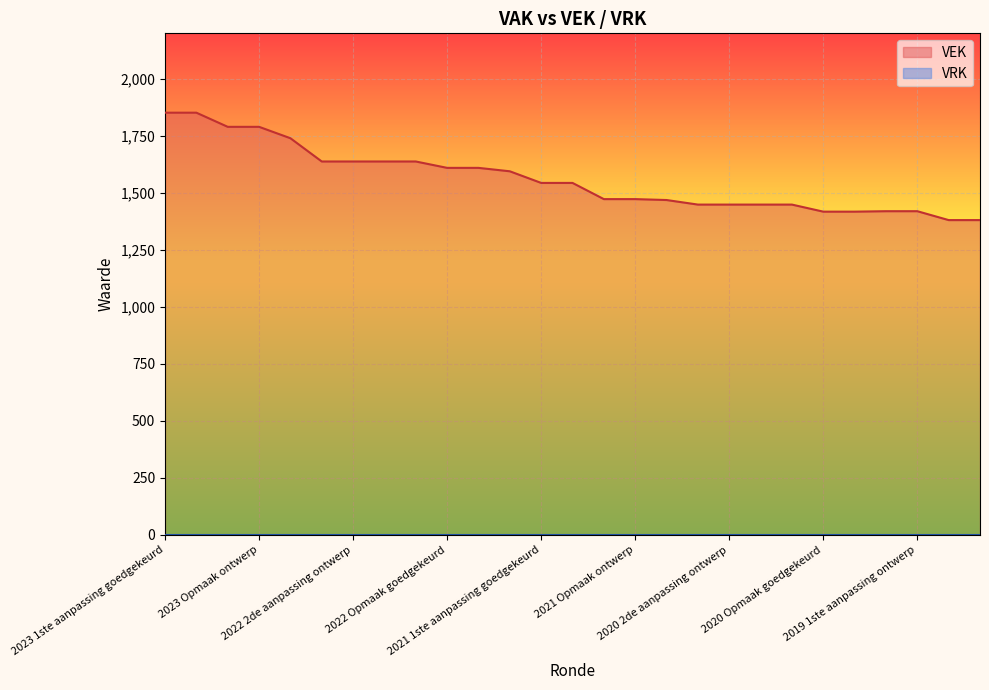

True or false: the data has more than 2 interior local peaks.

False